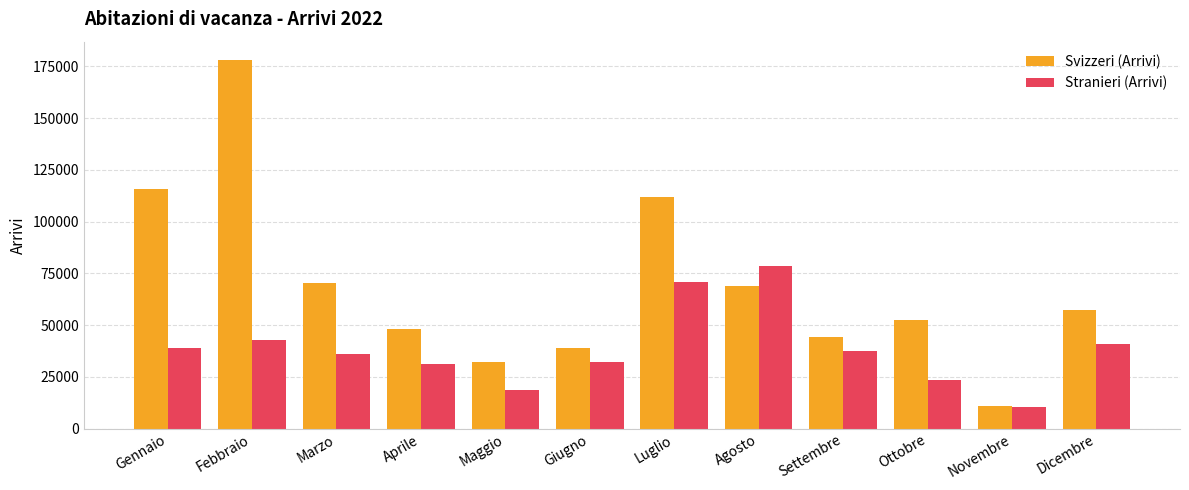

What is the label of the 6th bar from the left?

Giugno